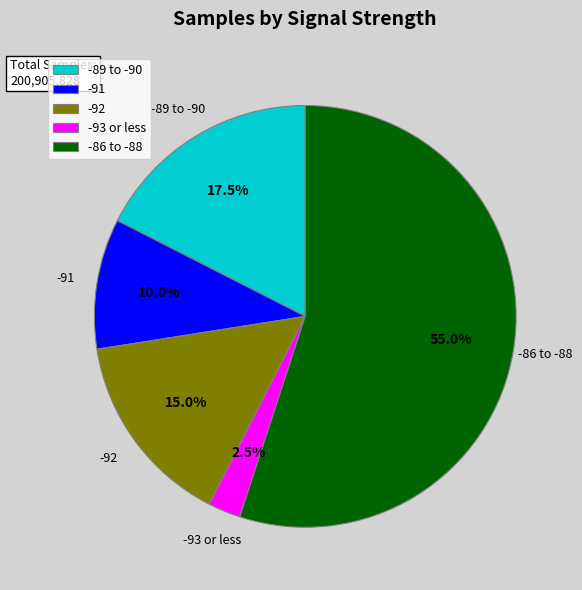

Is the sum of -92 and -89 to -90 greater than half?

No